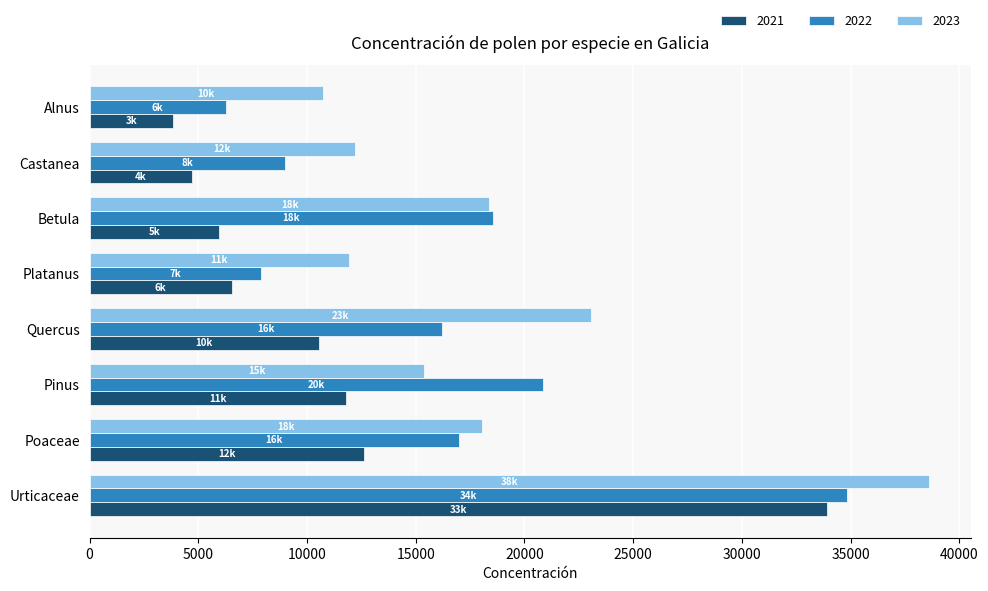

Which series changed the most between Platanus and Alnus?

2021